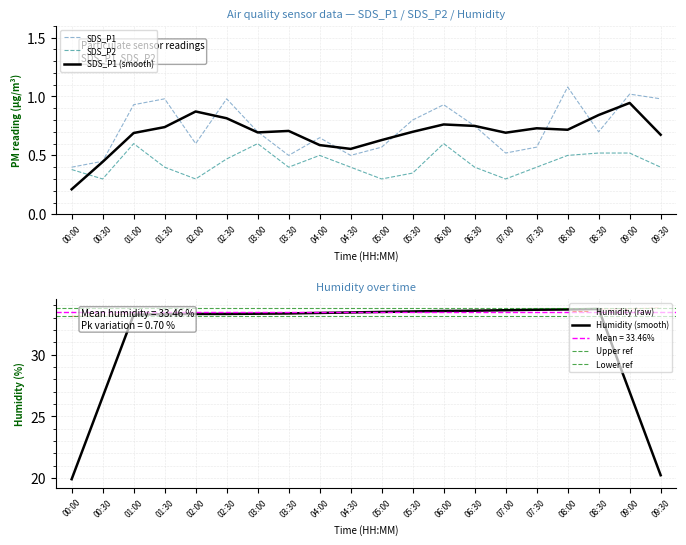

How many Humidity values are between 33 and 34?

20